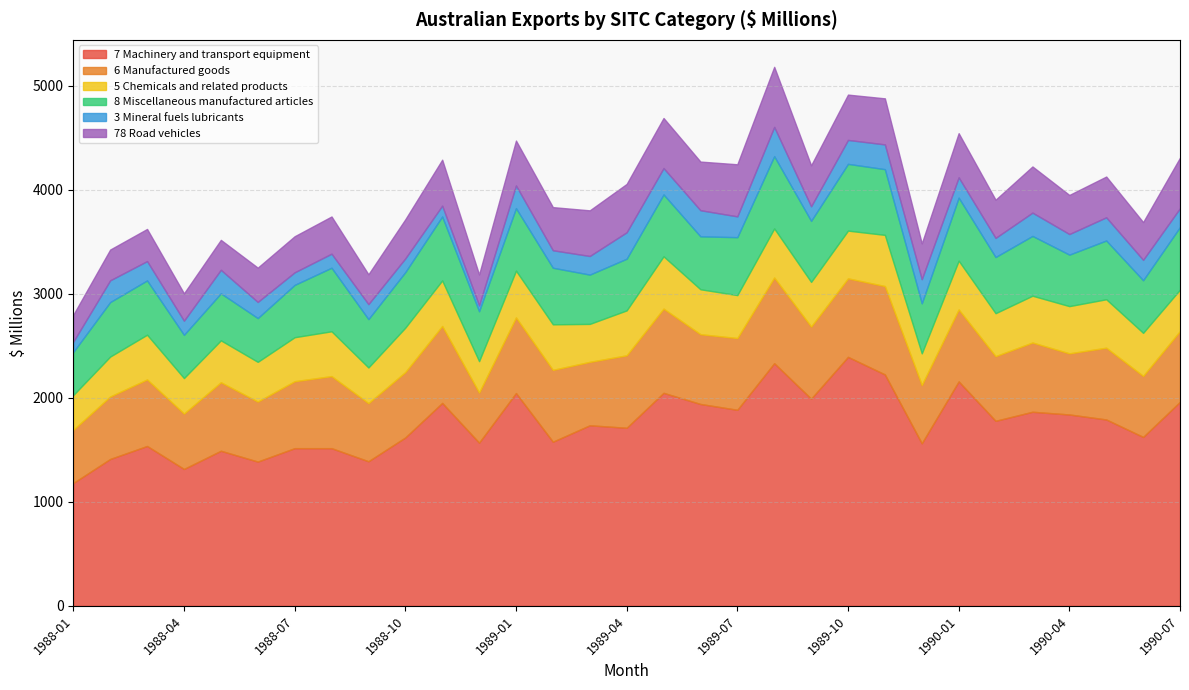

What is the label of the 25th point from the right?

1988-07